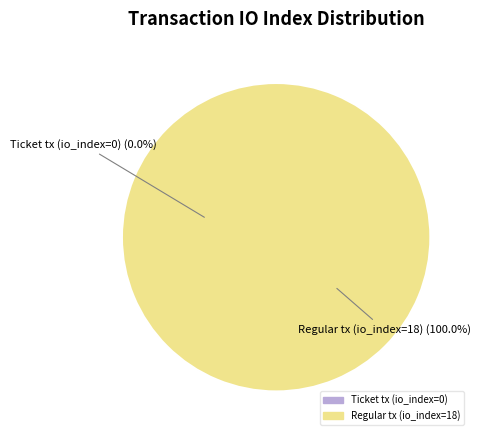

What percentage do Regular tx (io_index=18) and Ticket tx (io_index=0) together represent?

100.0%